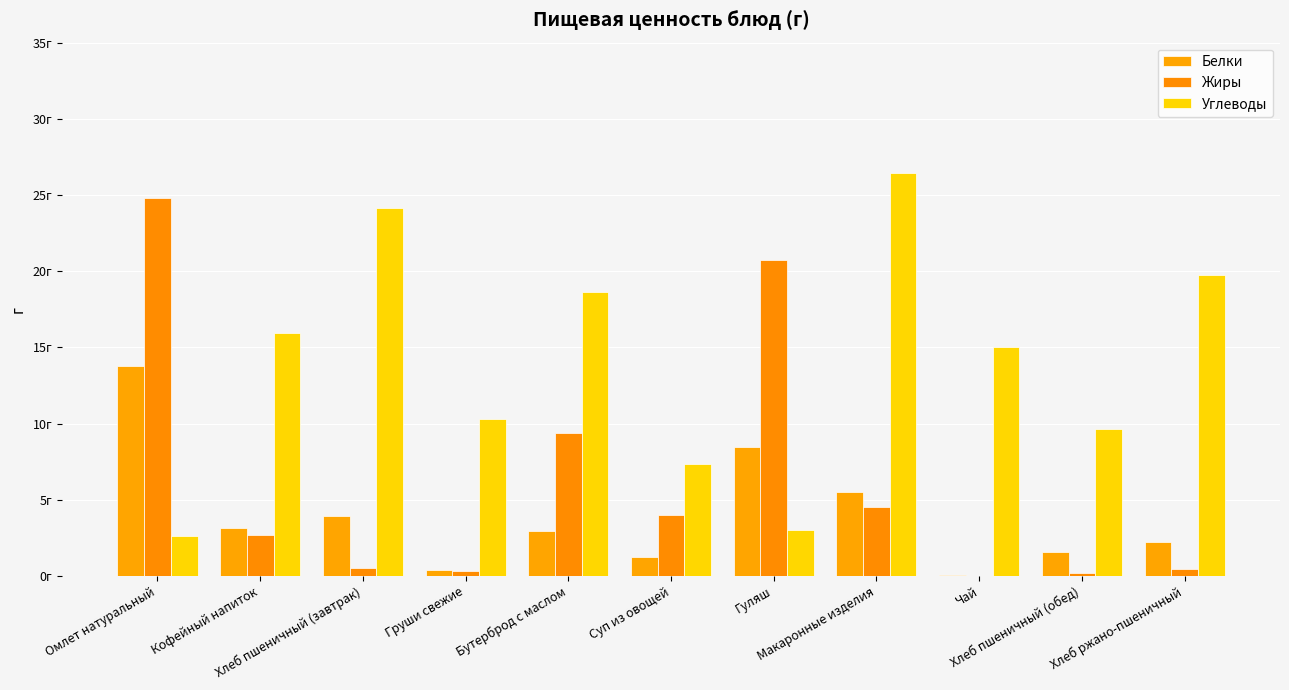

At which label does Углеводы reach its peak?

Макаронные изделия